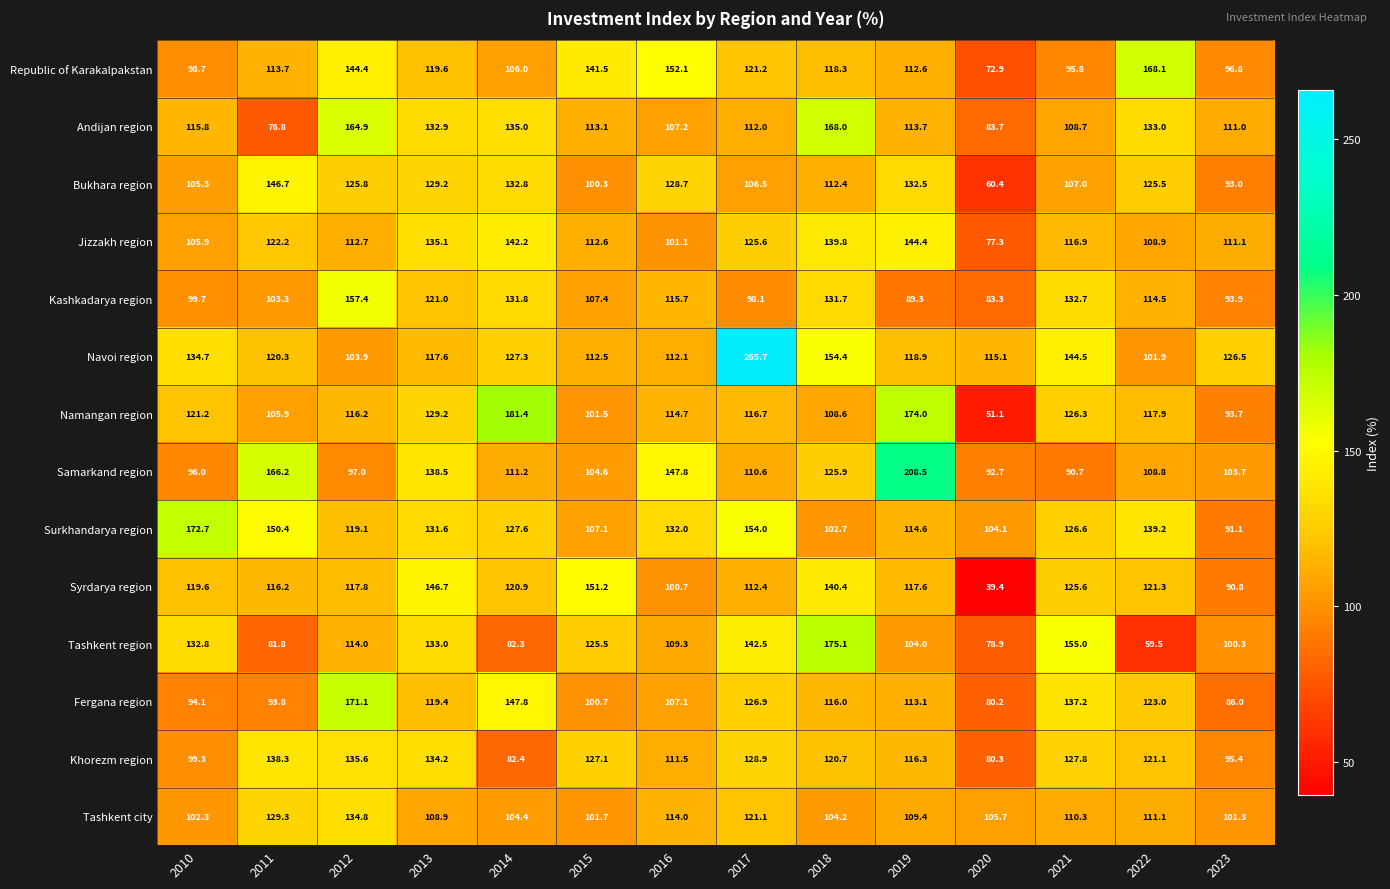

How many data points does each series have?

14